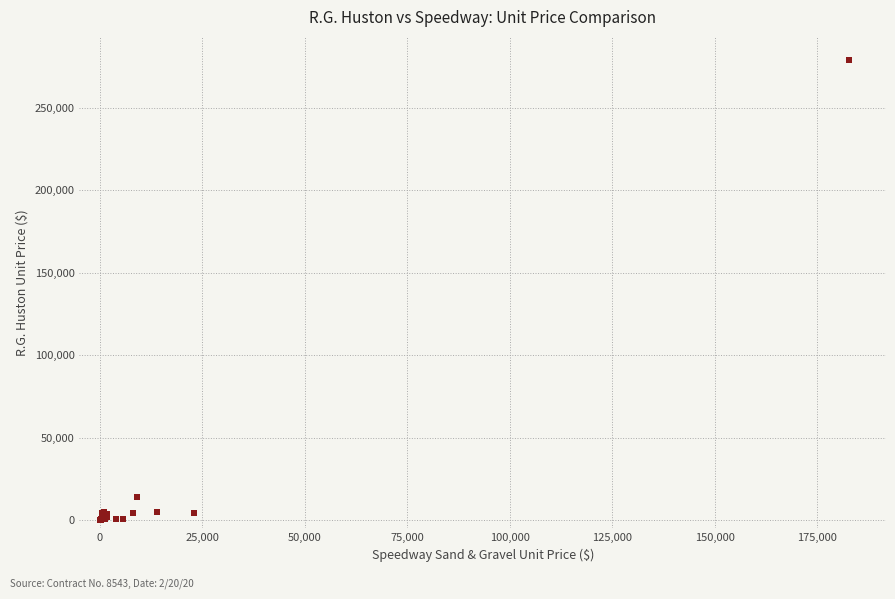

What Y value in the scatter plot is closest to 139589?

13797.0